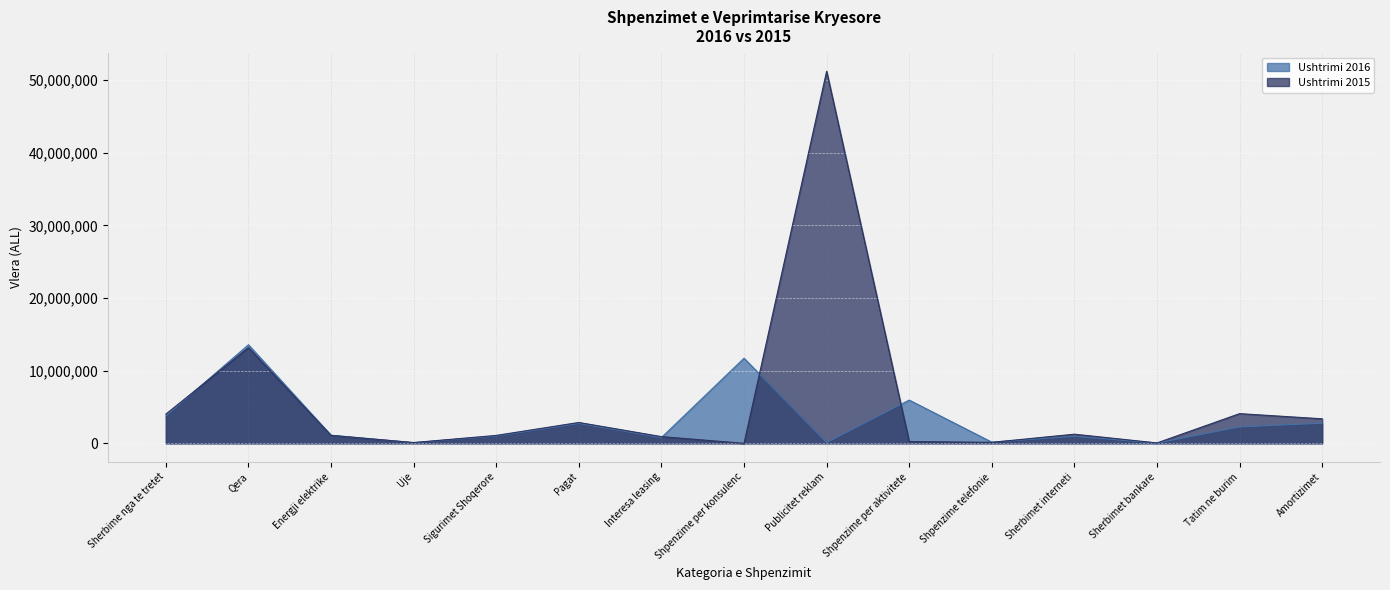

What is the label of the 13th point from the right?

Energji elektrike